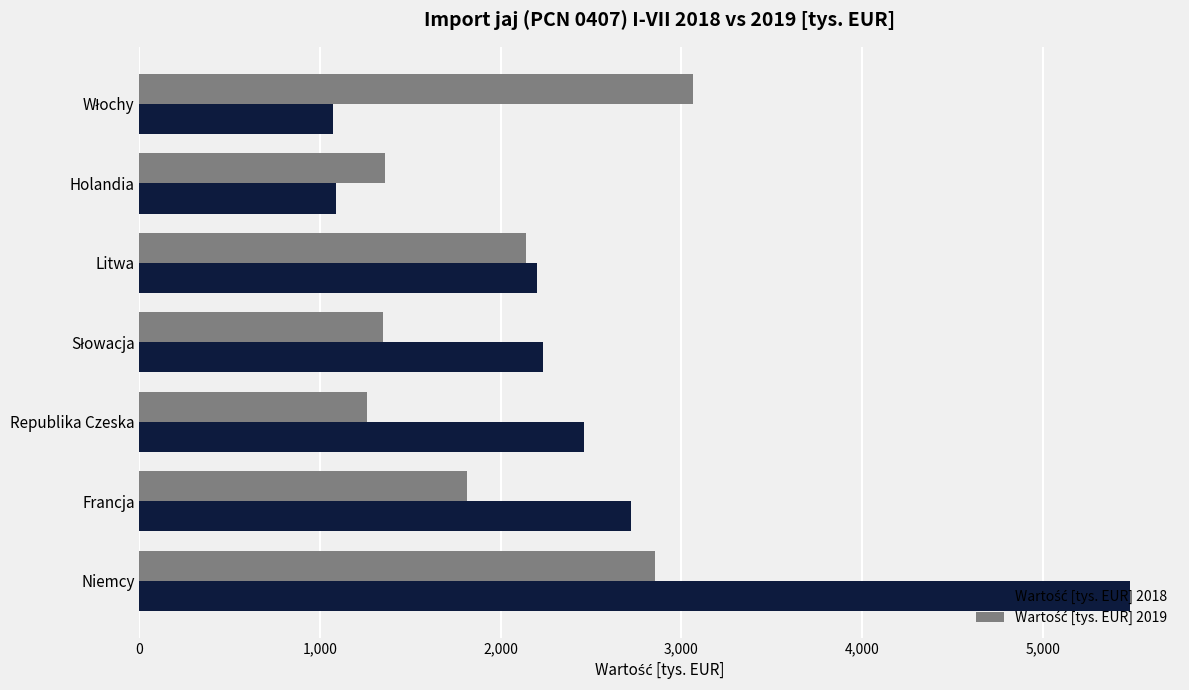

What is the spread (max minus min) of values at Litwa?

57.3